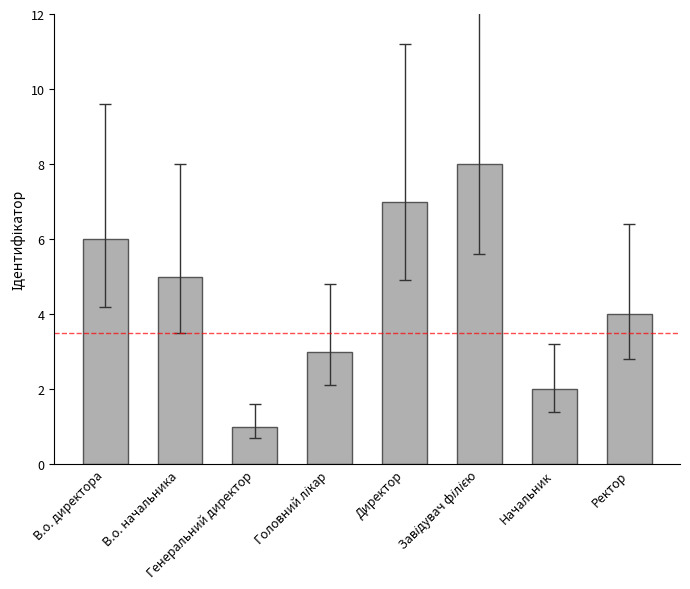

What is the greatest value displayed?

8